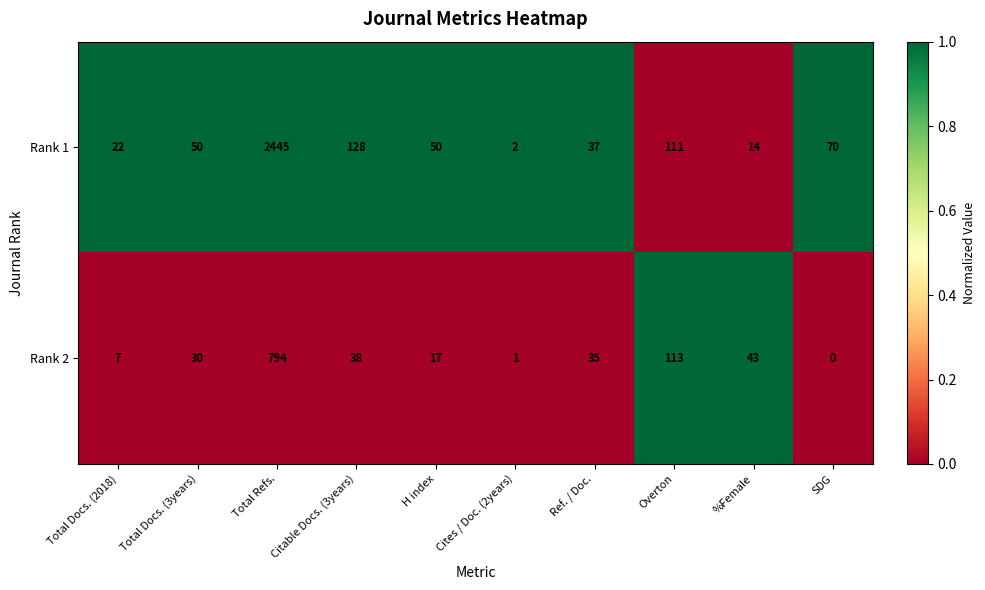

Where is Rank 2 nearest to the value 397?

Overton